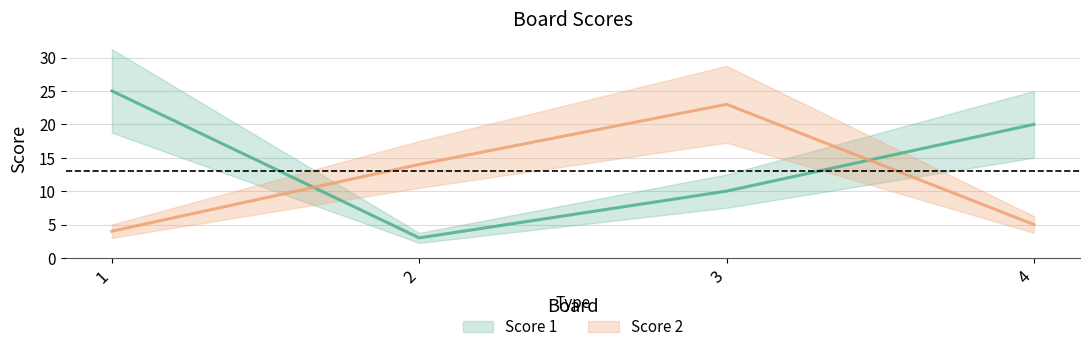

Reading right to left, extract all data points from this chart.

Score 1: 4=20	3=10	2=3	1=25
Score 2: 4=5	3=23	2=14	1=4